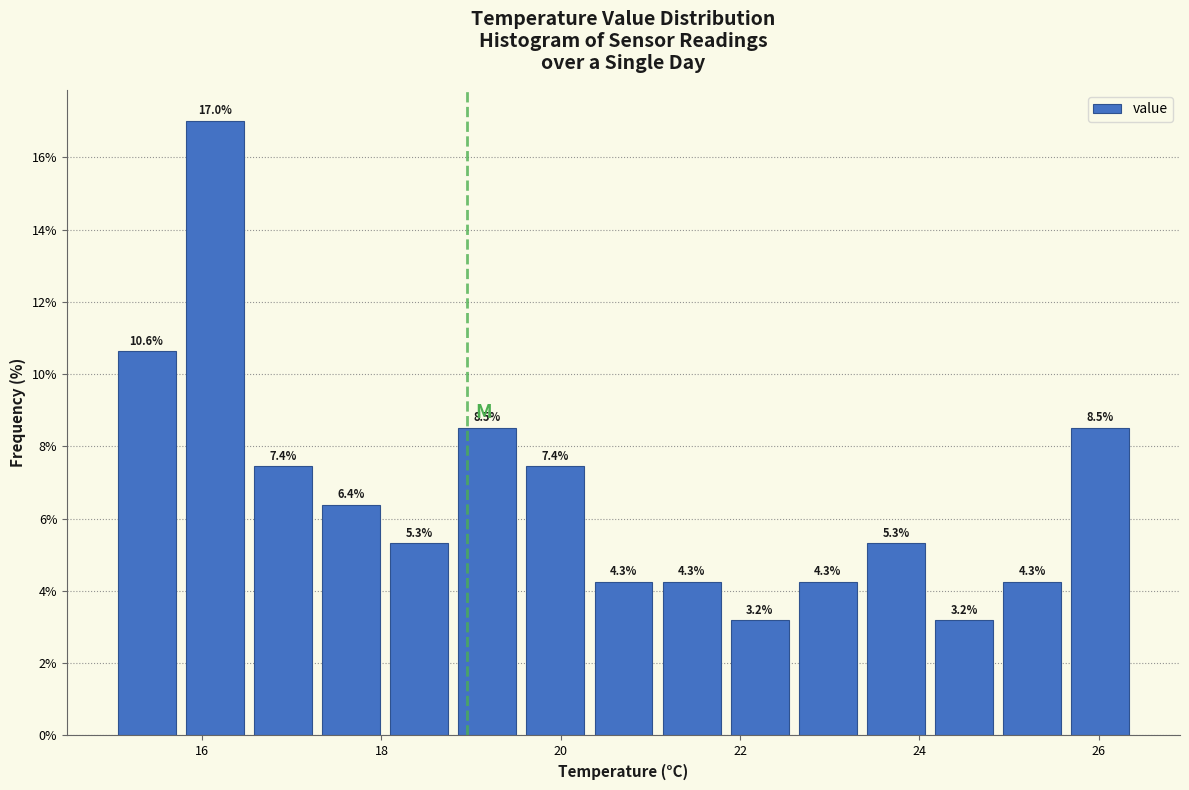

Around what value on the x-axis is the tallest bar? Give the approximate position of its centre, as read against the axis.

16.2